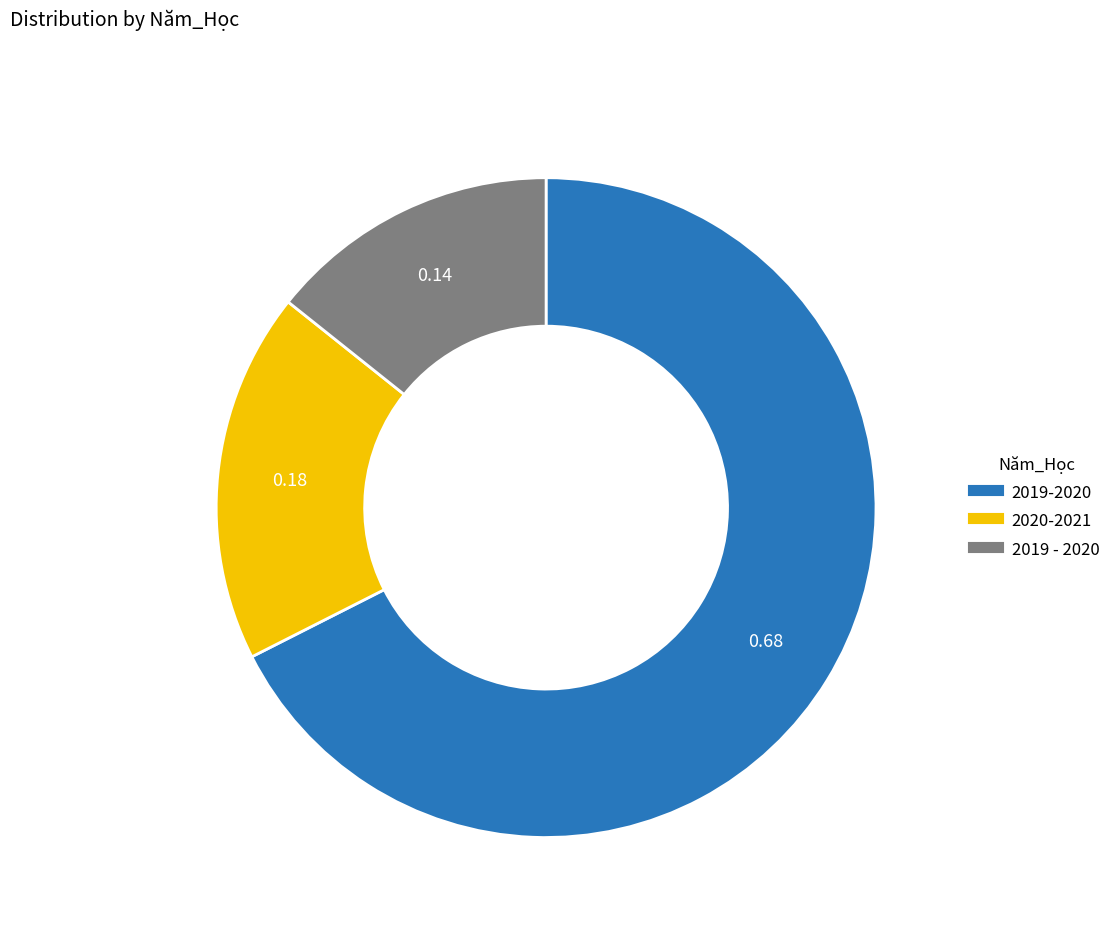

Approximately how many times larger is the value at 2020-2021 compared to 2019 - 2020?

1.3